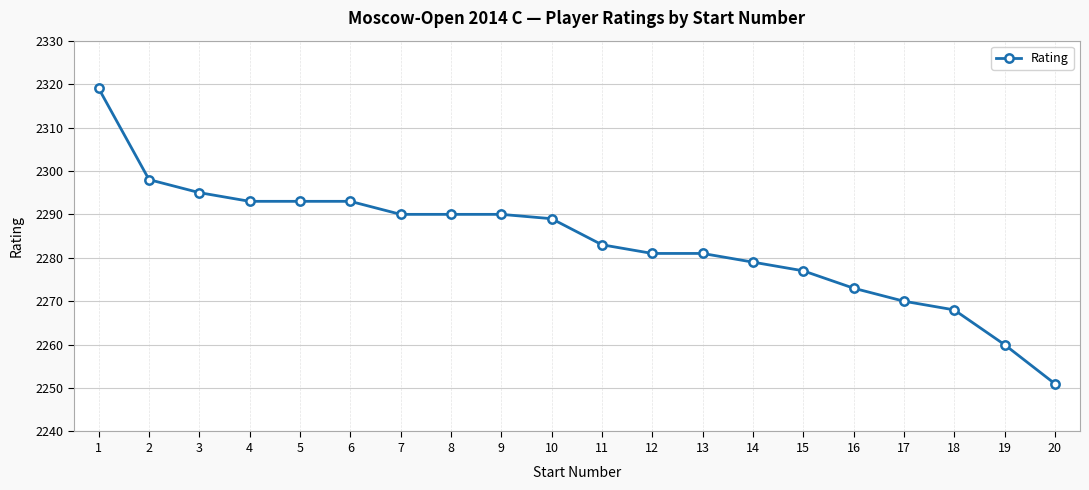

How many series are shown in this chart?

1